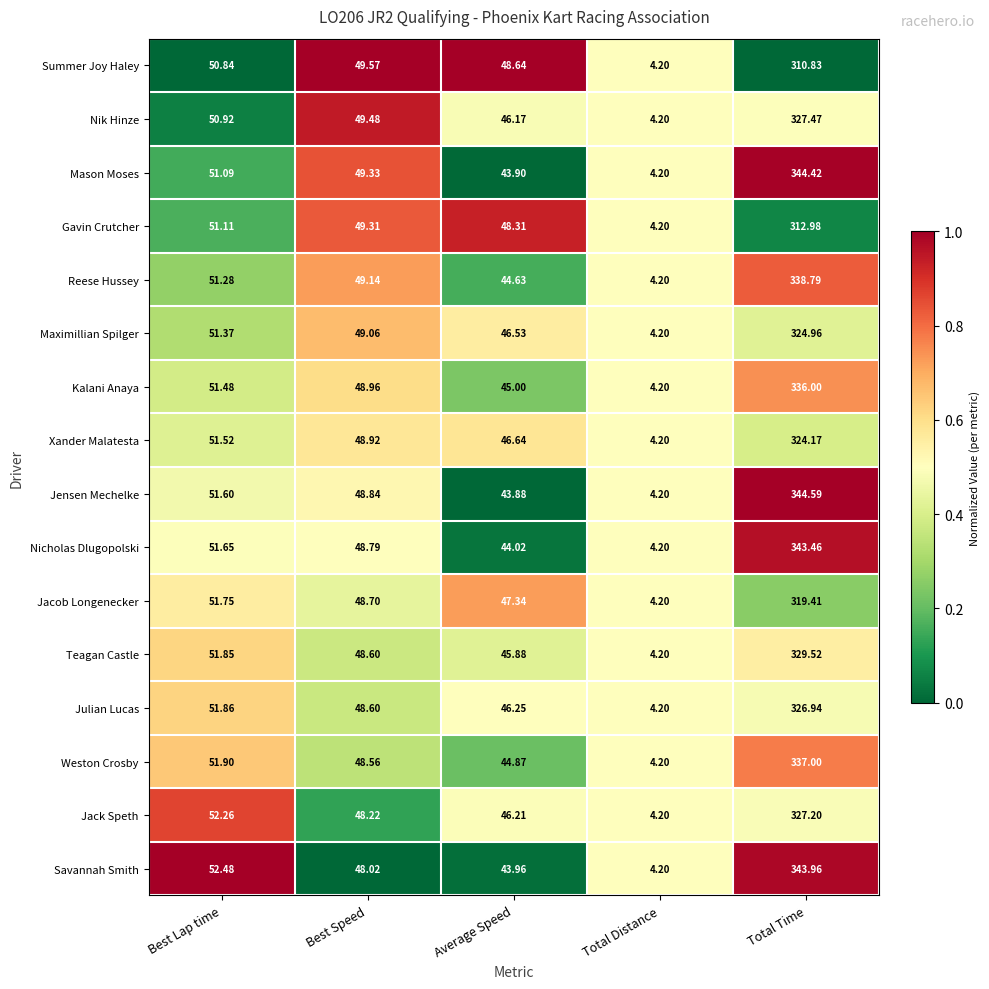

How many distinct data groups are displayed?

16